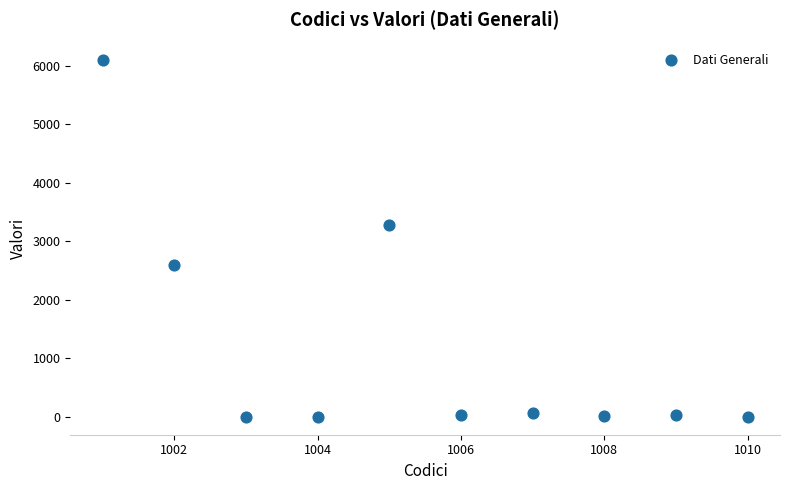

What Y value in the scatter plot is closest to 3048?

3275